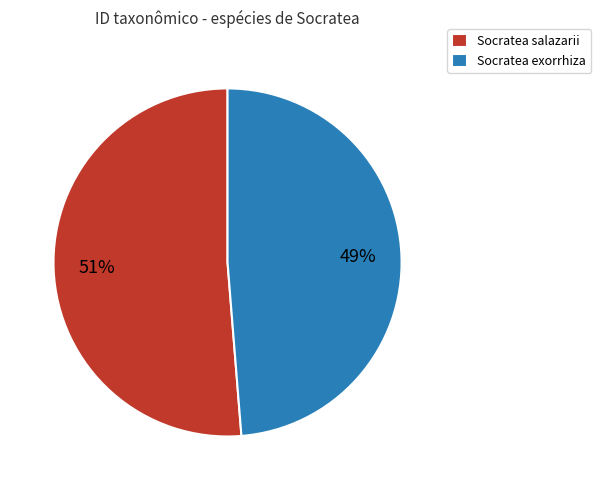

Rank the categories by value from lowest to highest.

Socratea exorrhiza, Socratea salazarii